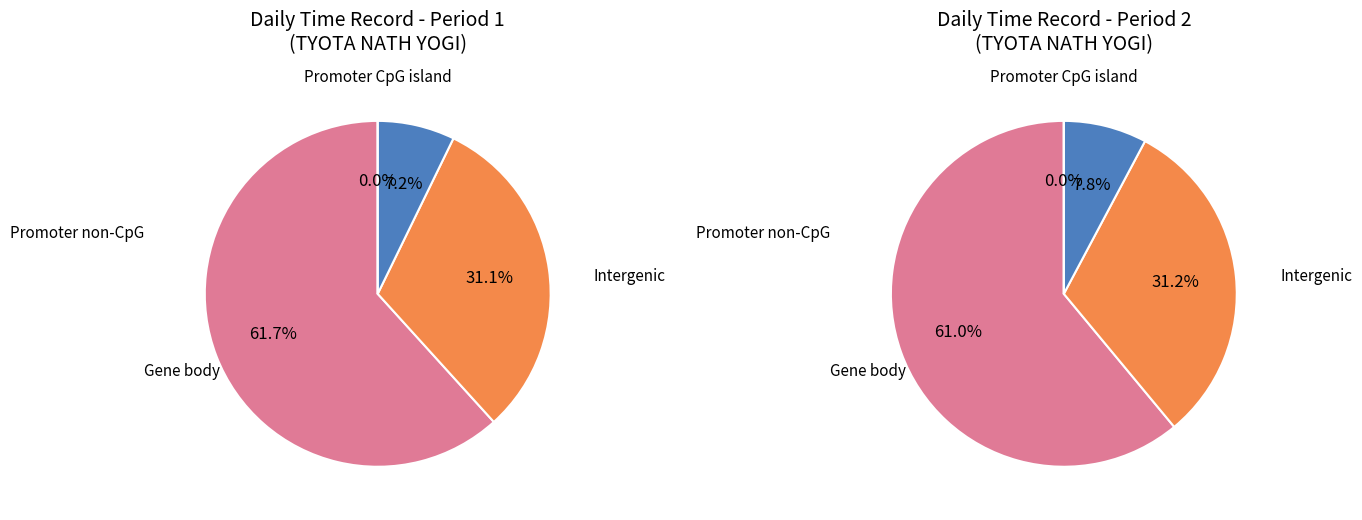

Is it true that Day 8 is 1% of the pie?

False